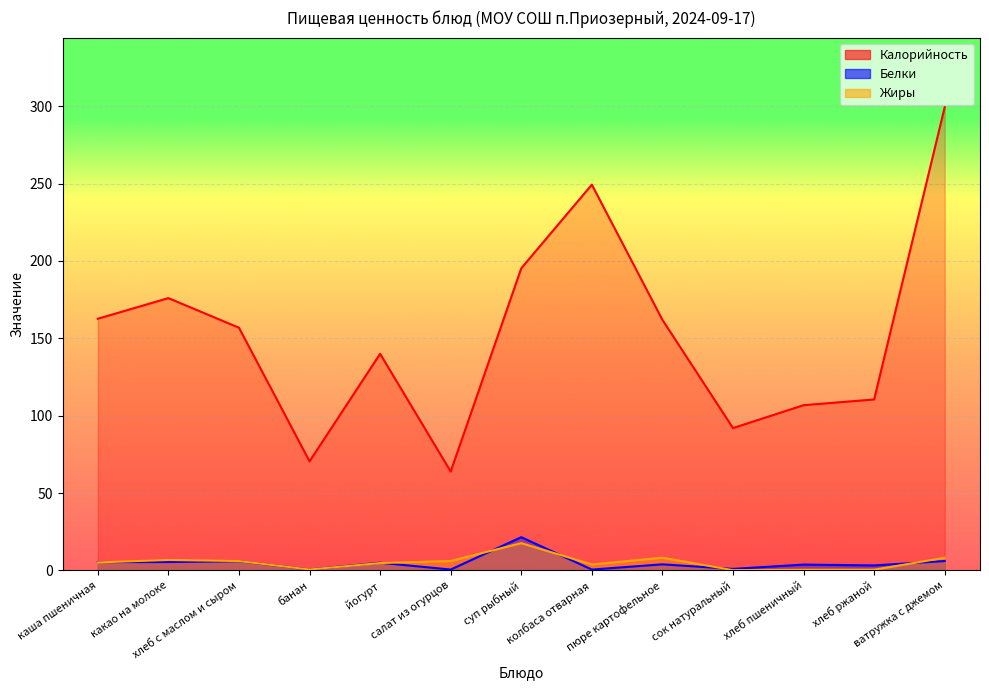

What is the maximum value for Белки?

21.5